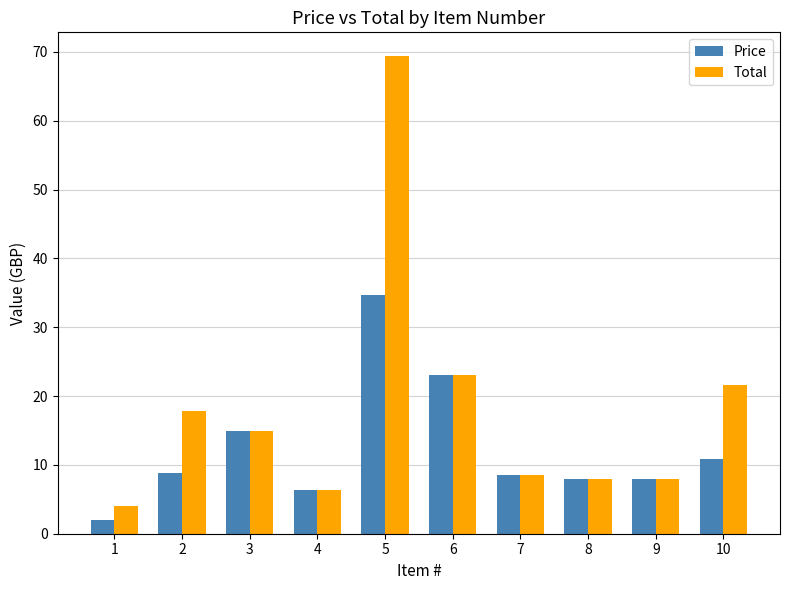

Reading right to left, extract all data points from this chart.

Price: 10=10.8	9=8.0	8=8.0	7=8.6	6=23.0	5=34.7	4=6.4	3=15.0	2=8.9	1=2.0
Total: 10=21.6	9=8.0	8=8.0	7=8.6	6=23.0	5=69.4	4=6.4	3=15.0	2=17.8	1=4.0